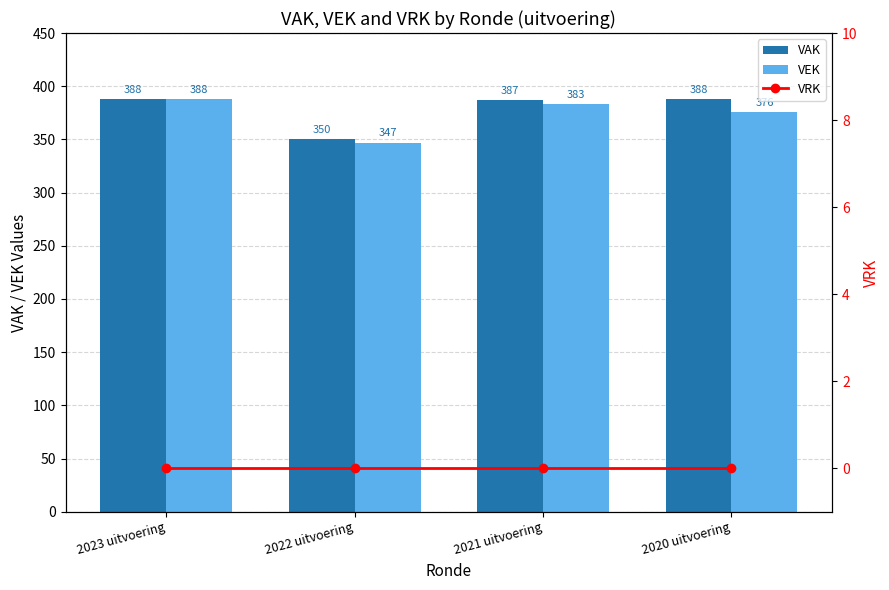

What is the difference between the maximum and minimum values in the VAK series?

38